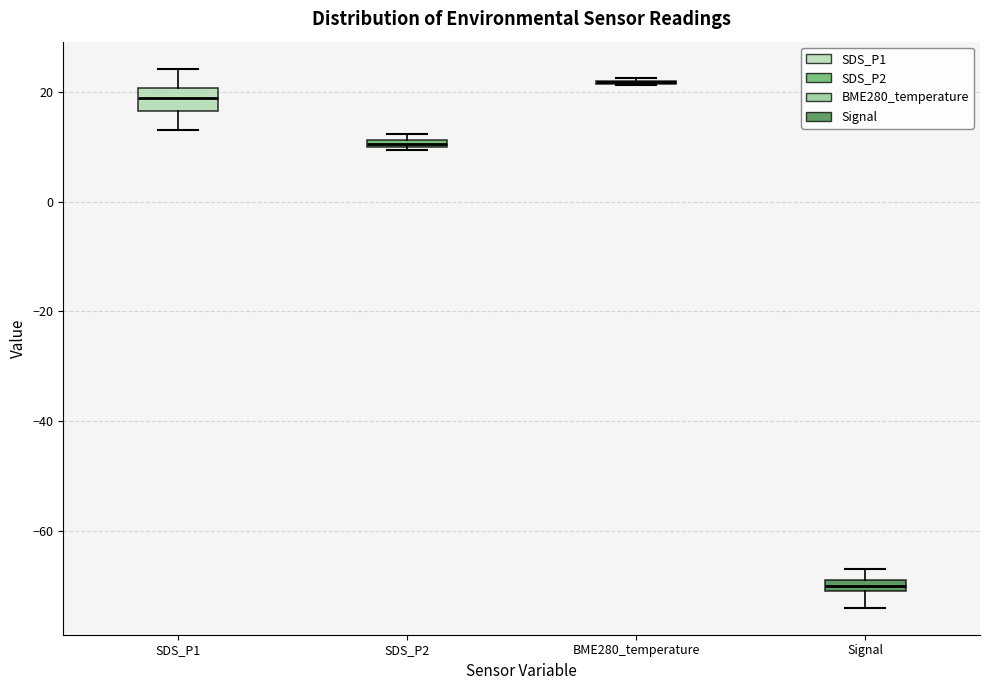

Comparing the boxes themselves (not the whiskers), which one is the tallest?

SDS_P1